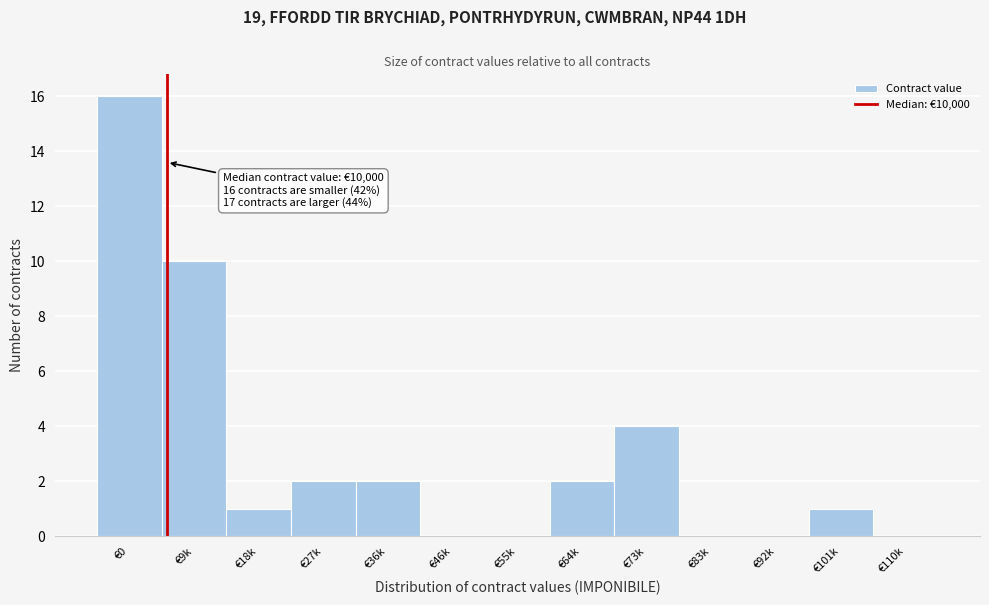

Reading right to left, list all the values displayed in this chart.

€110k=0	€101k=1	€92k=0	€83k=0	€73k=4	€64k=2	€55k=0	€46k=0	€36k=2	€27k=2	€18k=1	€9k=10	€0=16